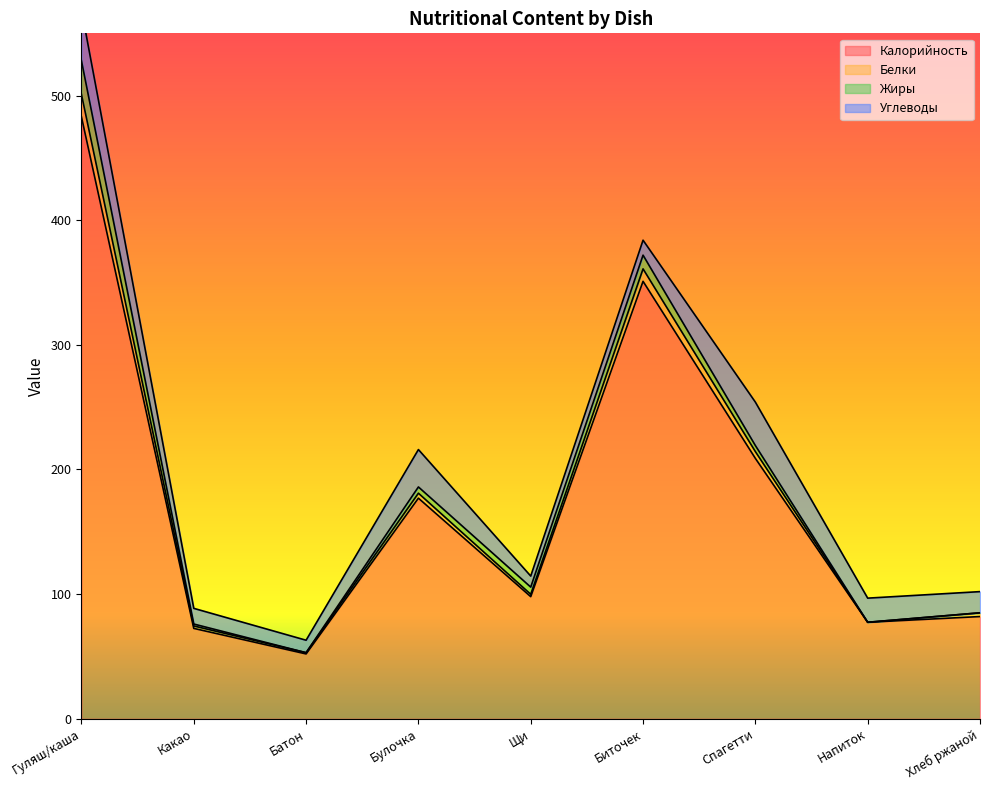

What is the greatest value displayed?

528.0